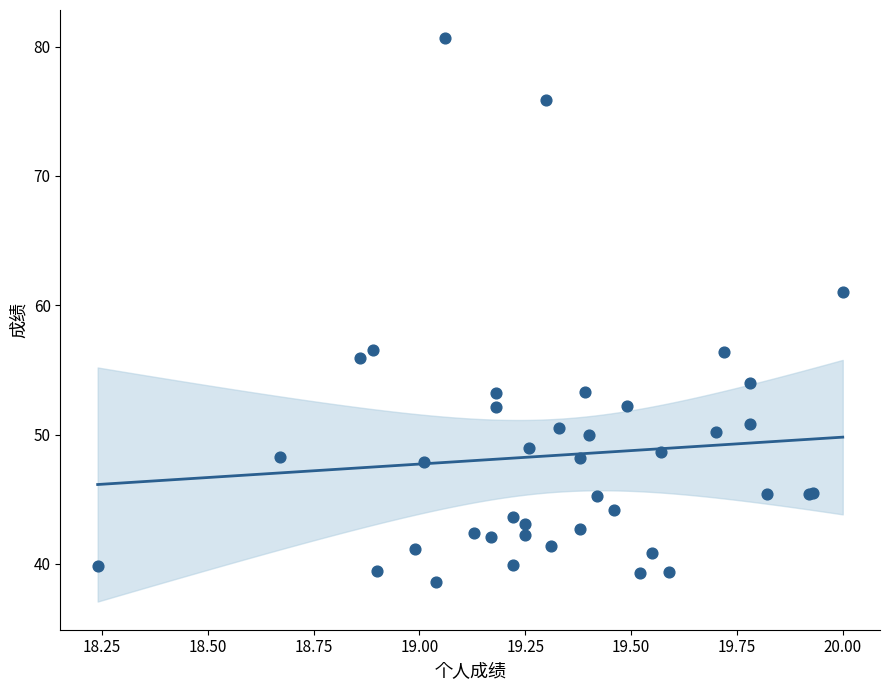

What Y value in the scatter plot is closest to 59?

61.0